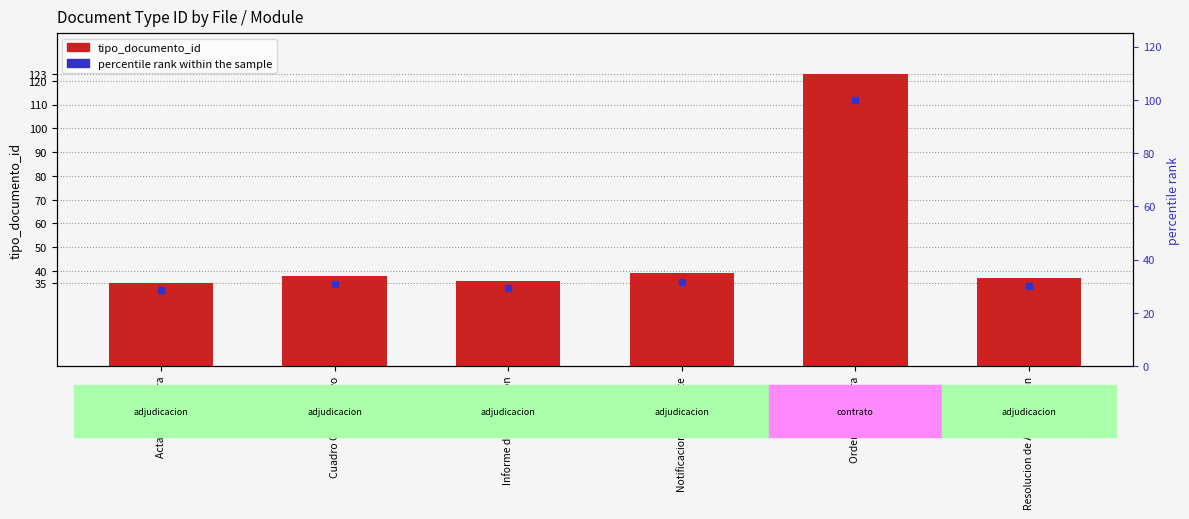

At how many categories does at least one series exceed 89?

1